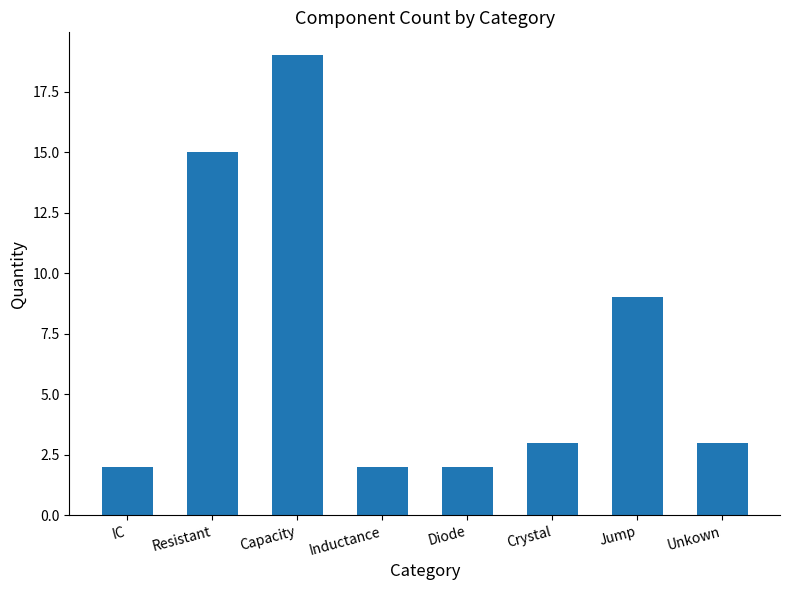

What position from the left is Resistant?

2